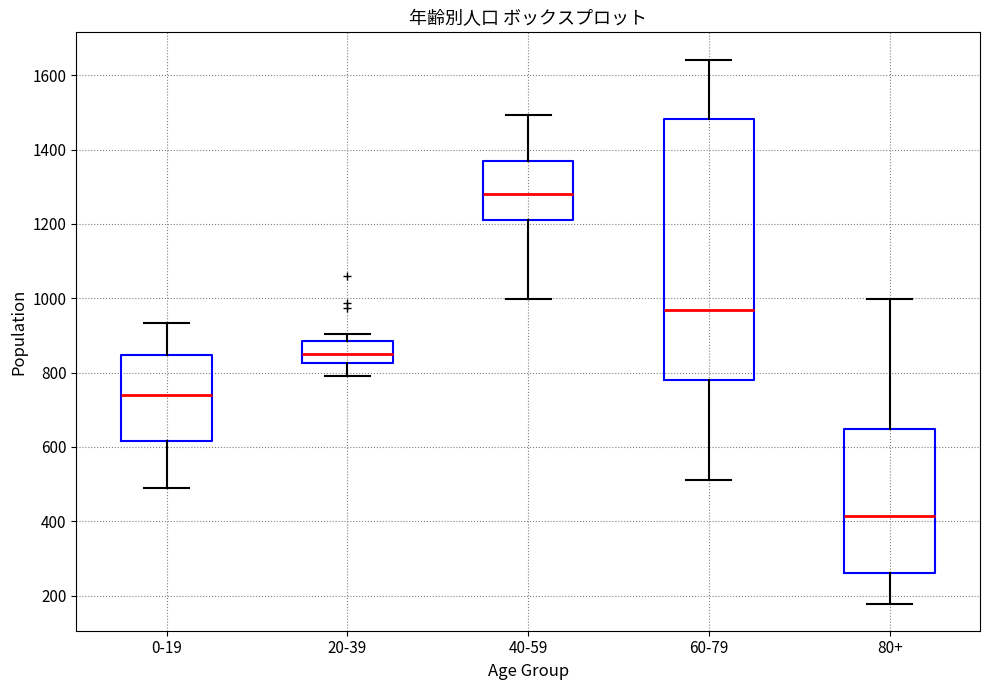

Where does the upper whisker of the box for 60-79 end on the y-axis? The values are not printed on the chart, so give them approximately, as read against the axis.

1640